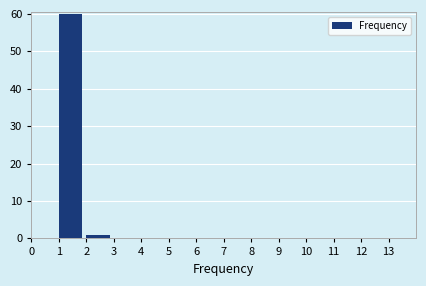

What is the height of the bar covering 2 to 3 on the x-axis? The values are not printed on the chart, so give them approximately, as read against the axis.

1